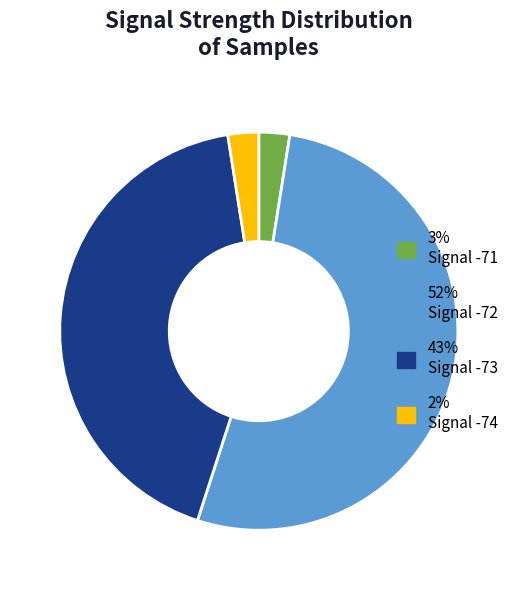

Does any single category account for the majority?

Yes